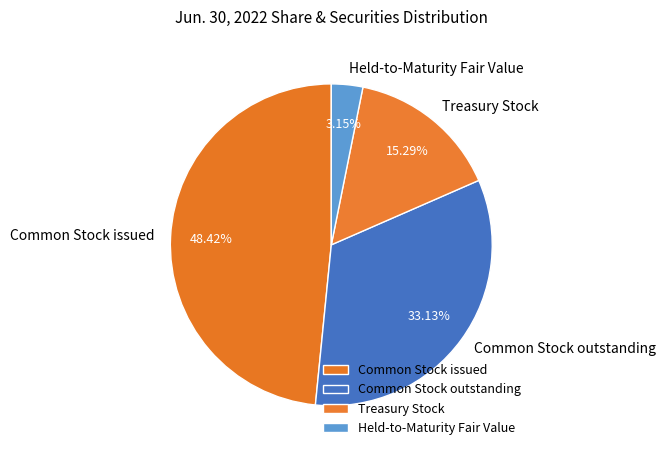

Which category has the biggest portion of the pie?

Common Stock issued